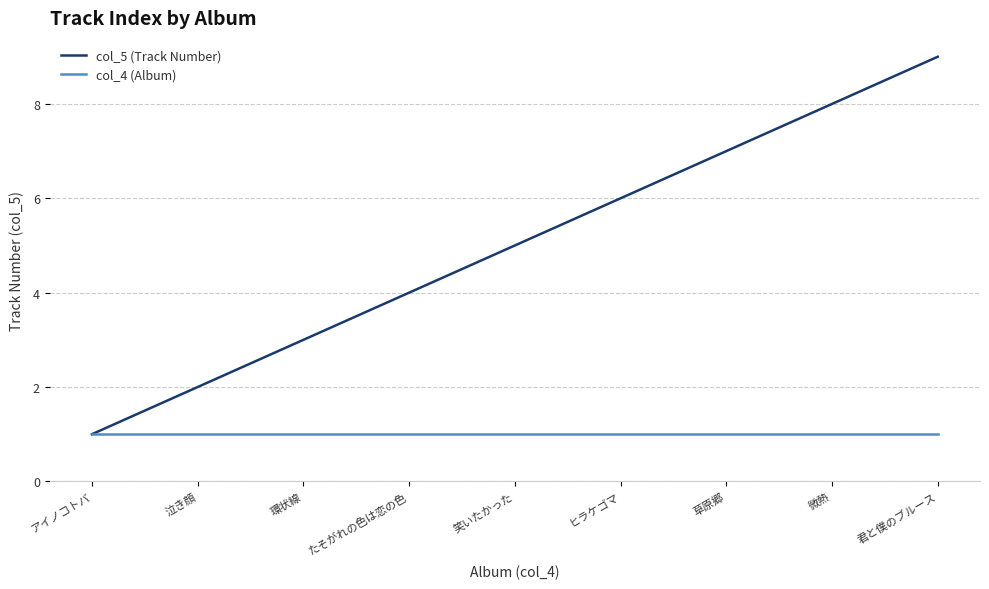

What is the maximum value shown in the chart?

9